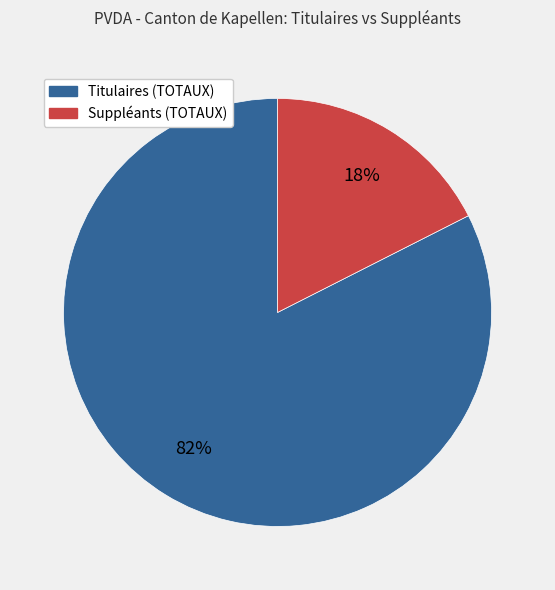

True or false: Titulaires (TOTAUX) accounts for 82% of the total.

True